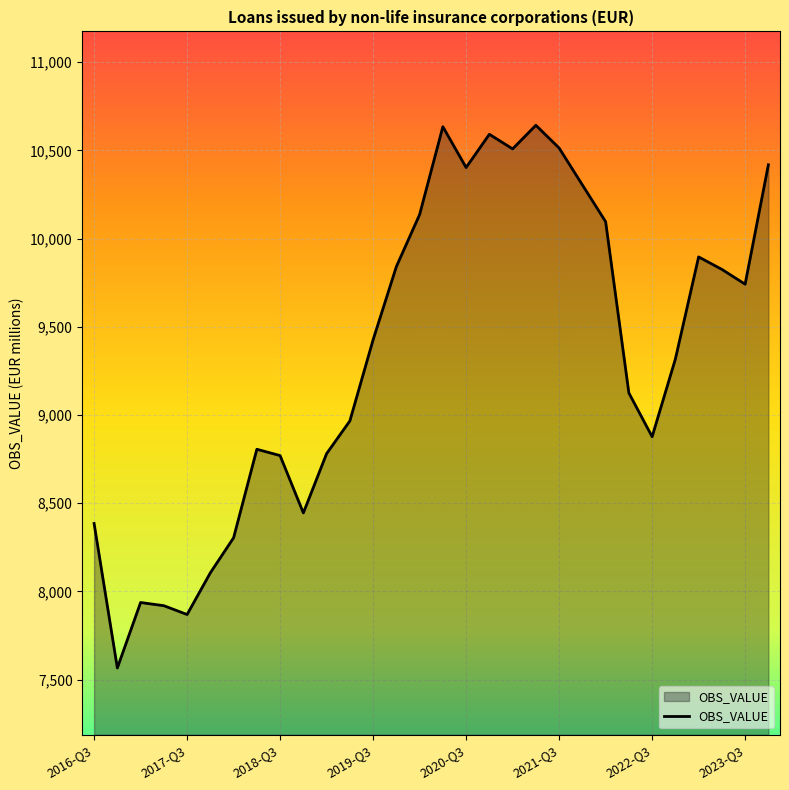

What is the difference between the maximum and minimum values?

3076.3